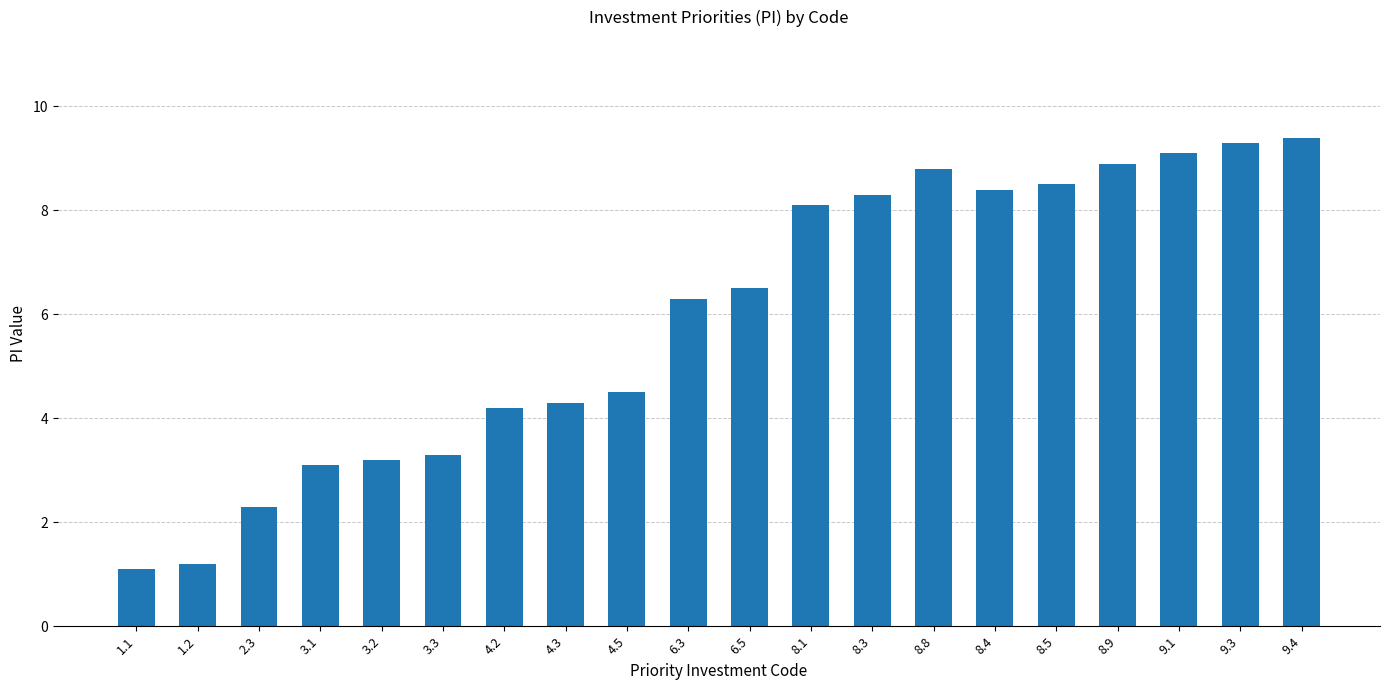

What is the greatest value displayed?

9.4